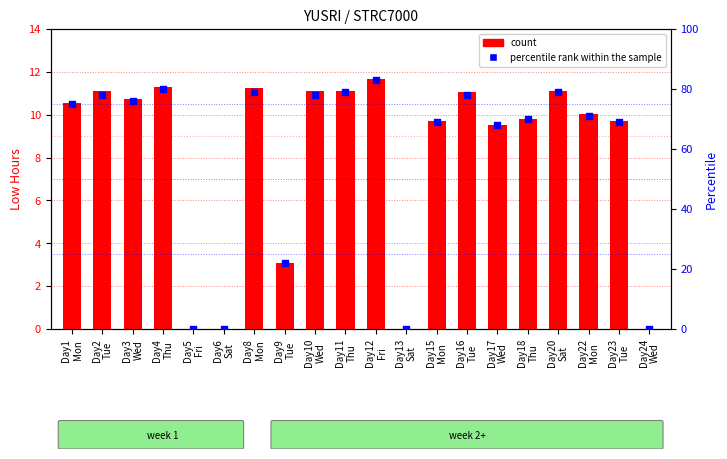

What is the total value across all series at Day20
Sat?

90.1